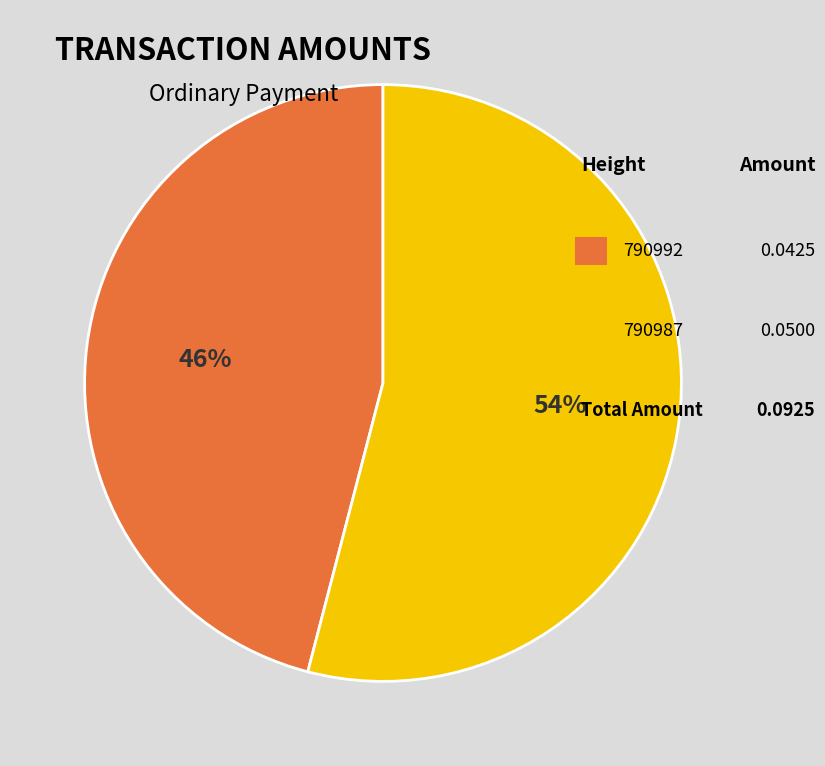

Is there a majority slice in this chart?

Yes